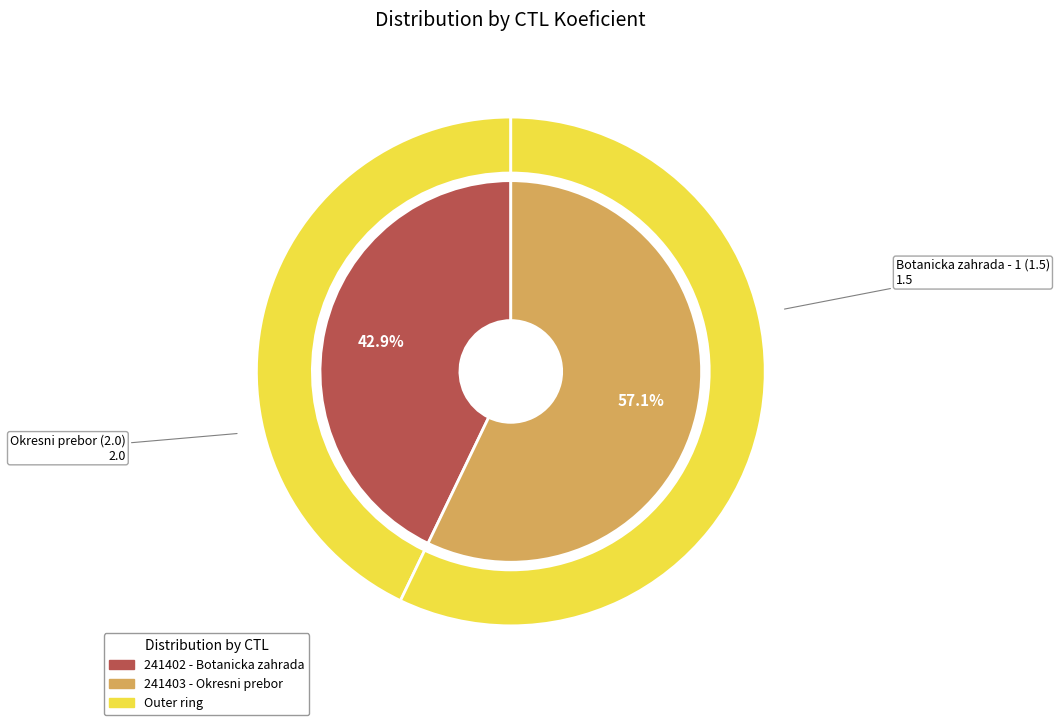

To the nearest percent, what is the average slice percentage?

50%